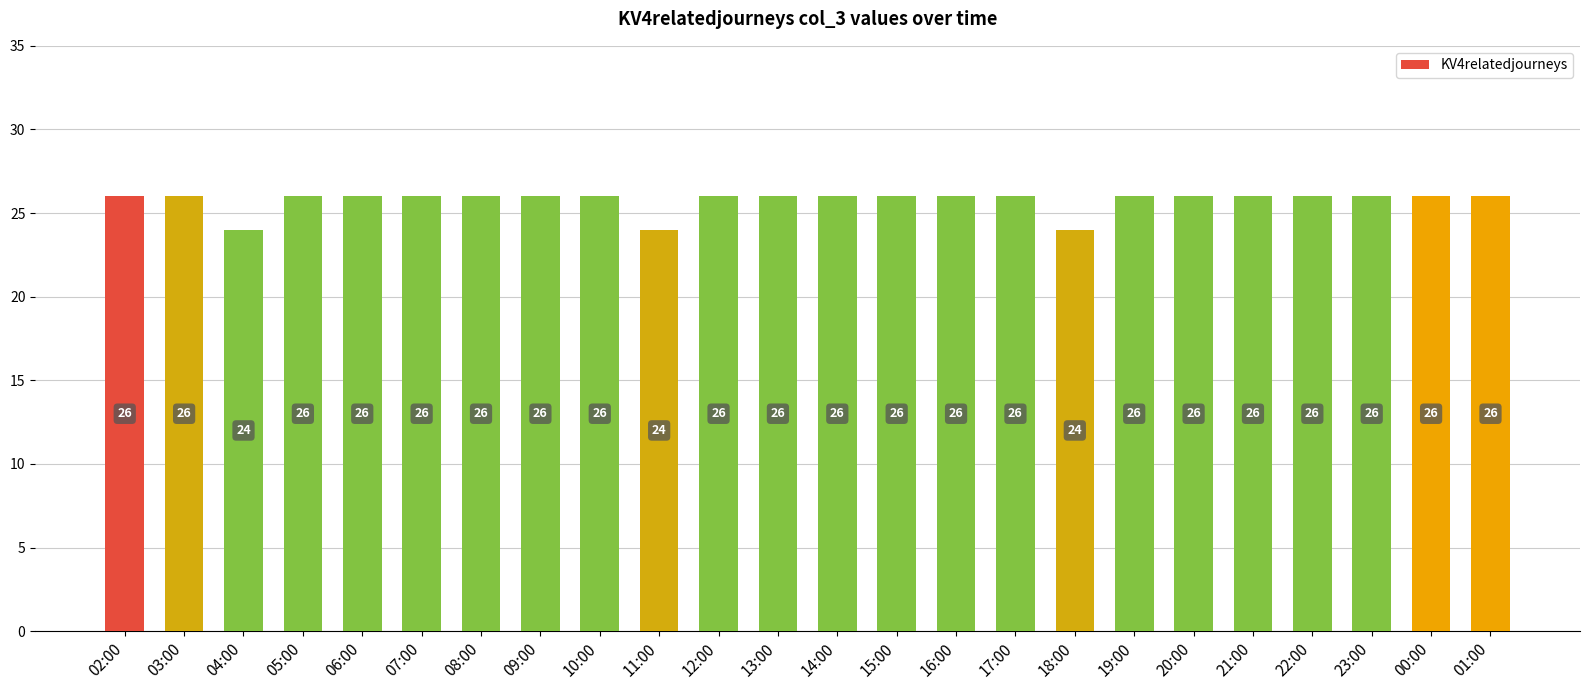

What is the greatest value displayed?

26